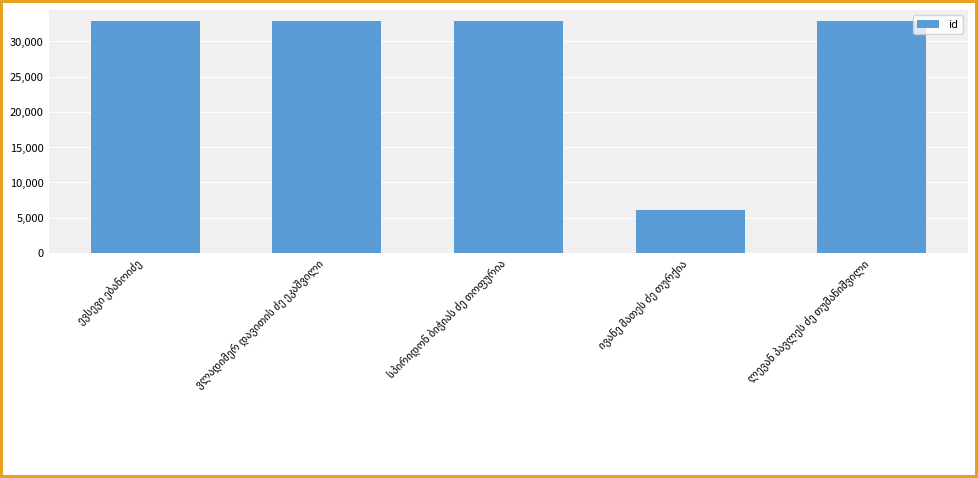

What is the minimum value shown in the chart?

6159